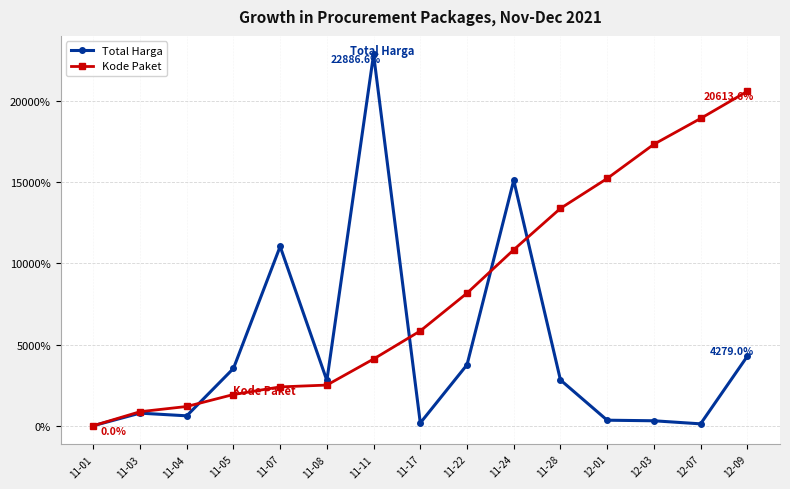

What is the maximum value shown in the chart?

22886.6